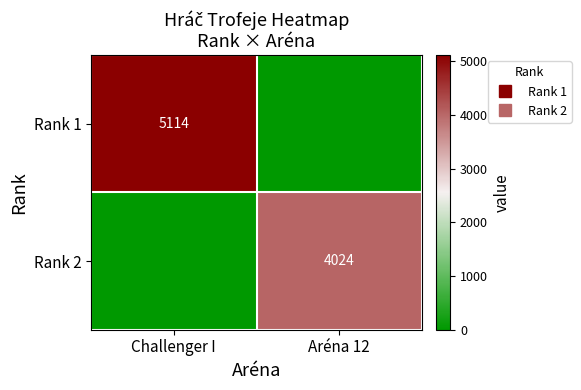

Which series has the largest total across all categories?

Rank 1